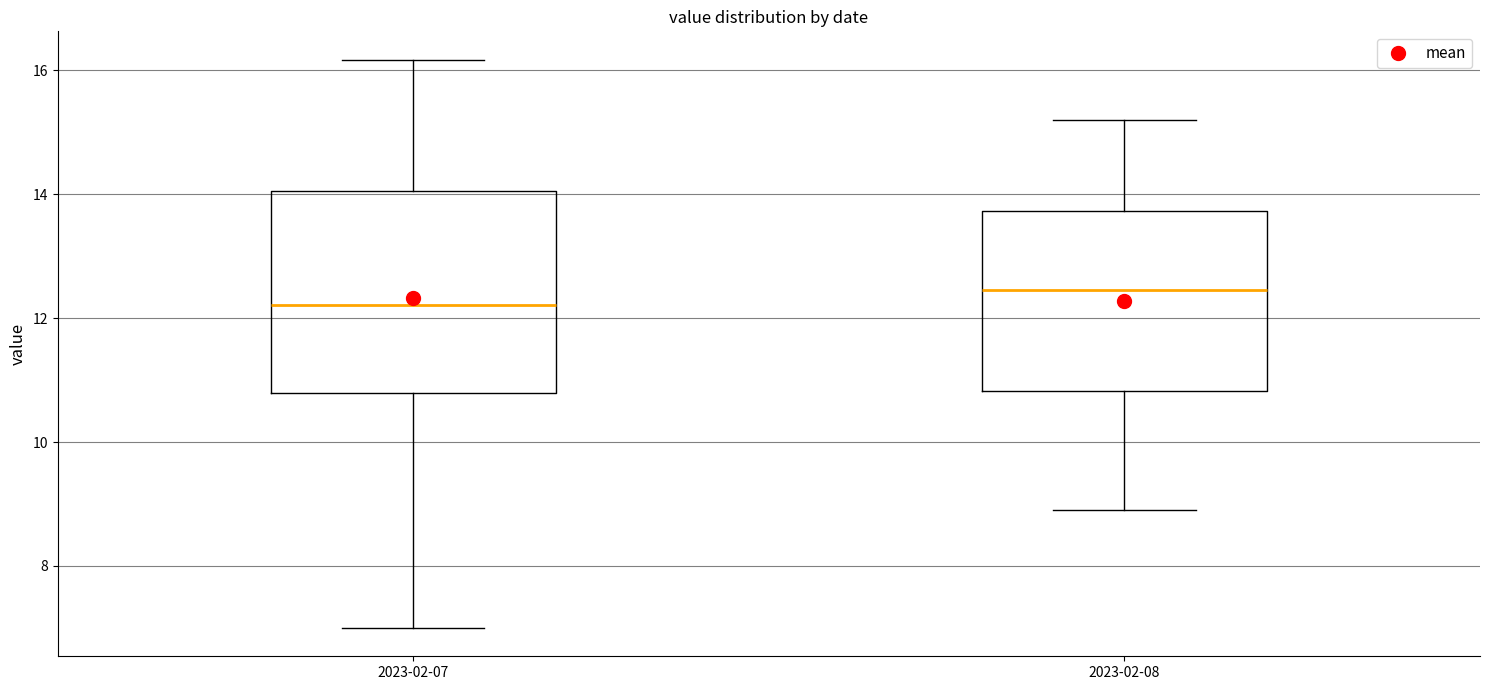

Comparing the boxes themselves (not the whiskers), which one is the tallest?

2023-02-07